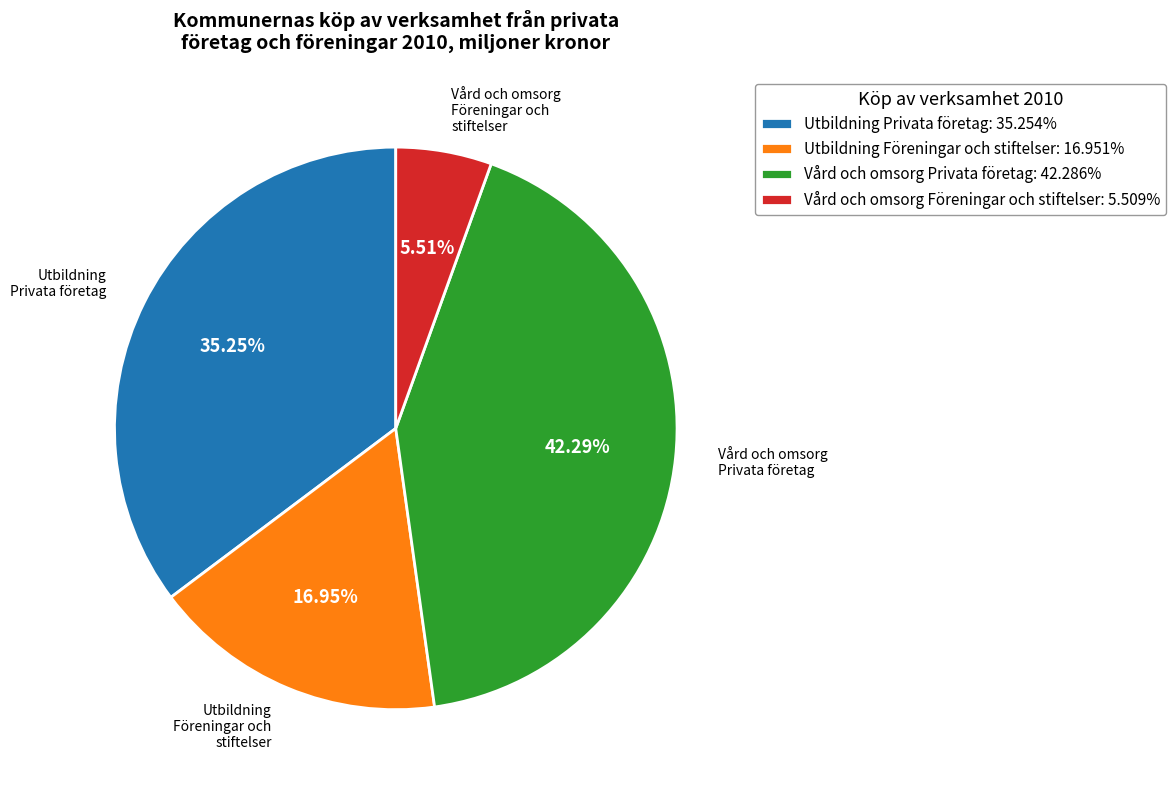

What is the smallest slice in the pie chart?

Vård och omsorg Föreningar och stiftelser